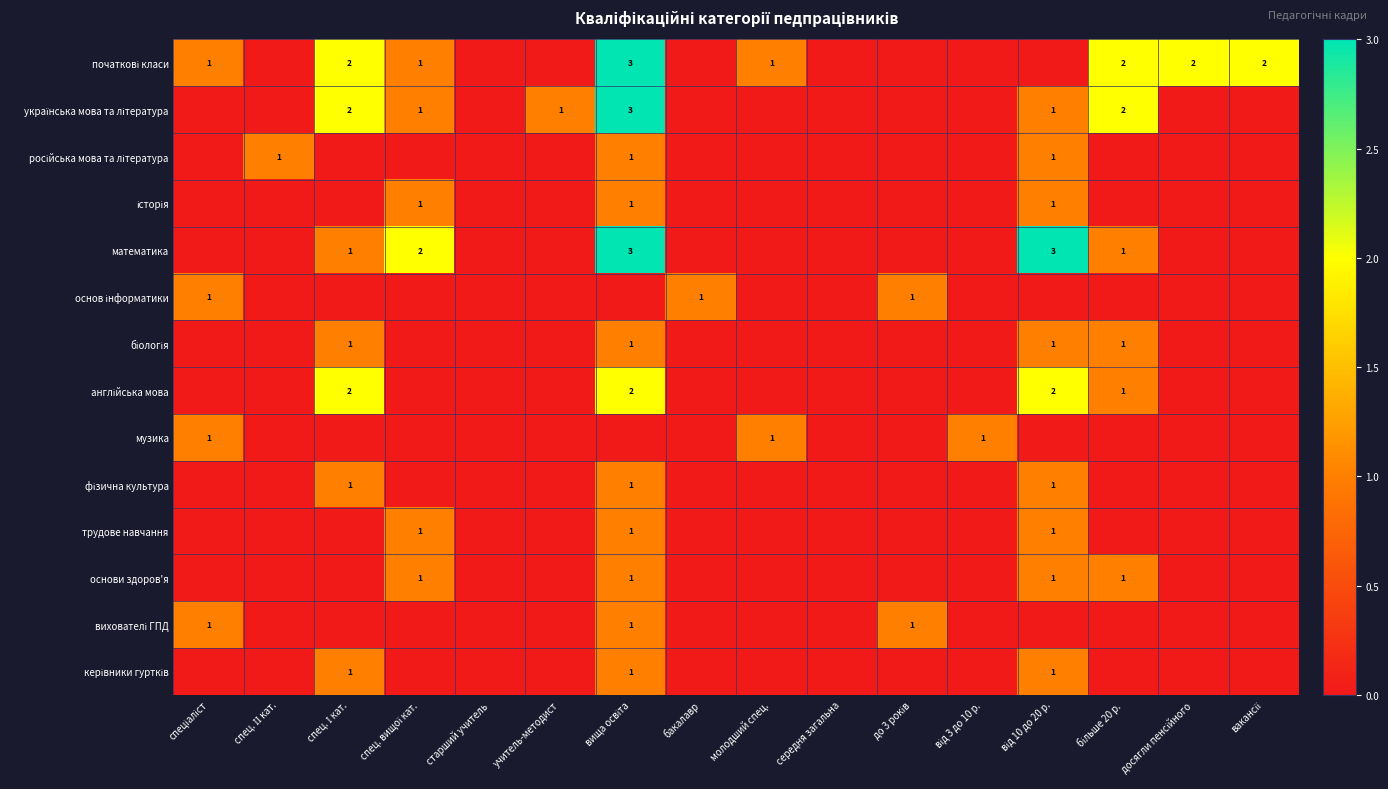

Rank the series by their maximum value, from highest to lowest.

початкові класи, українська мова та література, математика, англійська мова, російська мова та література, історія, основ інформатики, біологія, музика, фізична культура, трудове навчання, основи здоров'я, вихователі ГПД, керівники гуртків